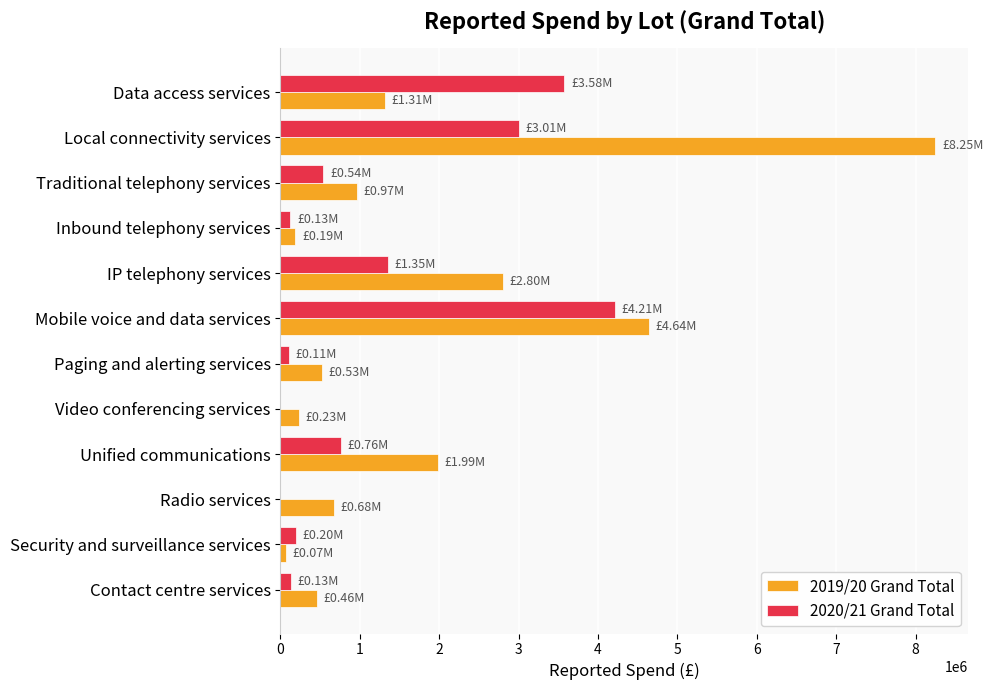

How many series are shown in this chart?

2